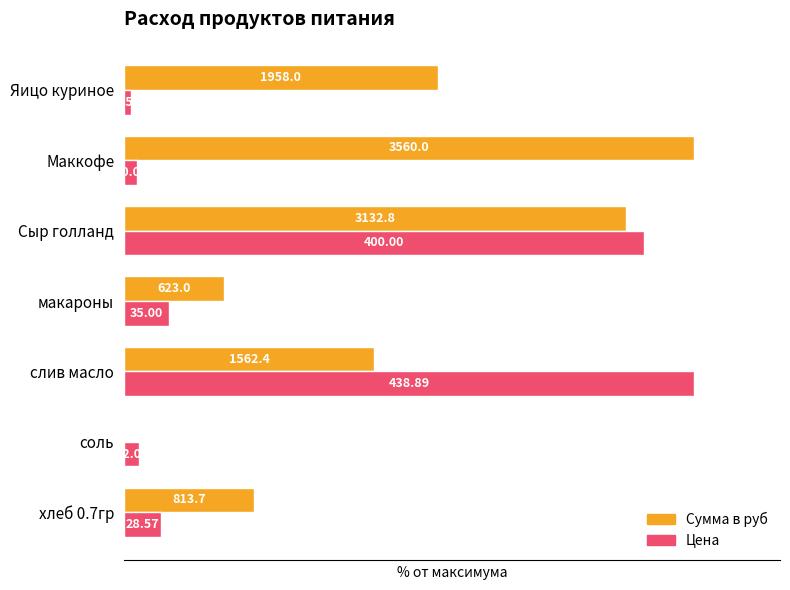

What are all the series names shown in the legend?

Сумма в руб, Цена